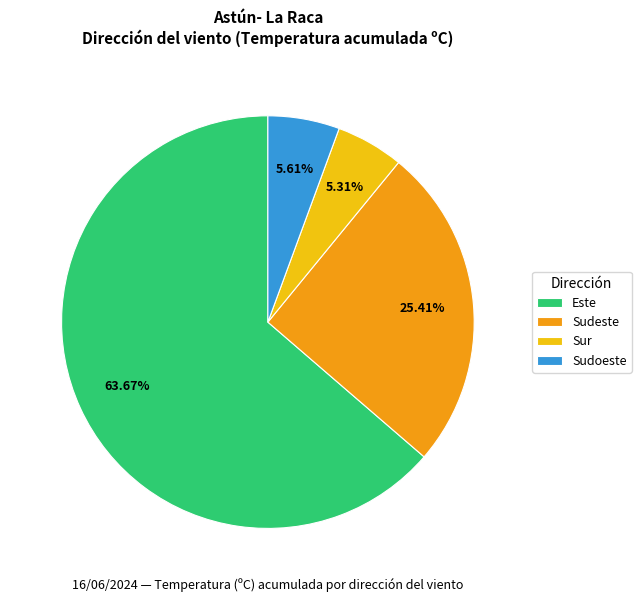

Does any single category account for the majority?

Yes